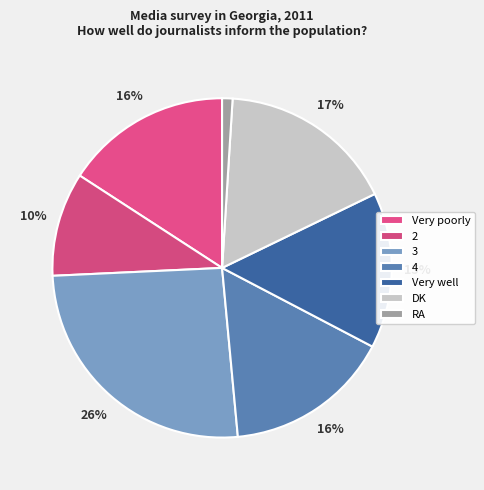

What percentage is the Very poorly slice, to the nearest percent?

16%